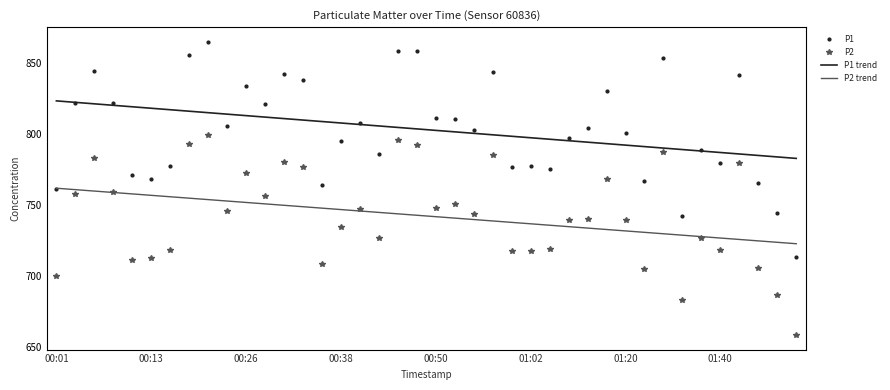

True or false: P2 trend and P1 trend cross at least once.

False